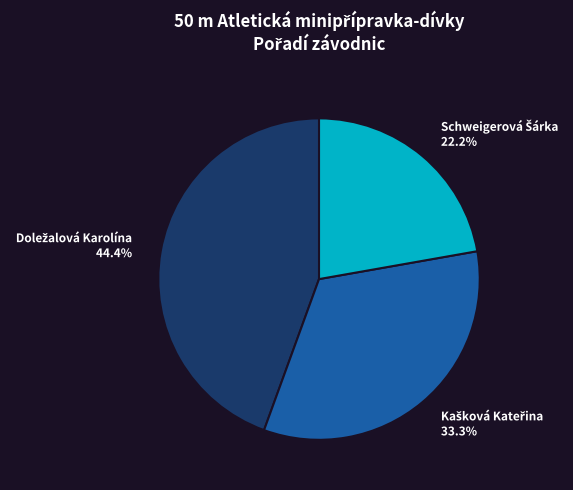

Does any single category account for the majority?

No